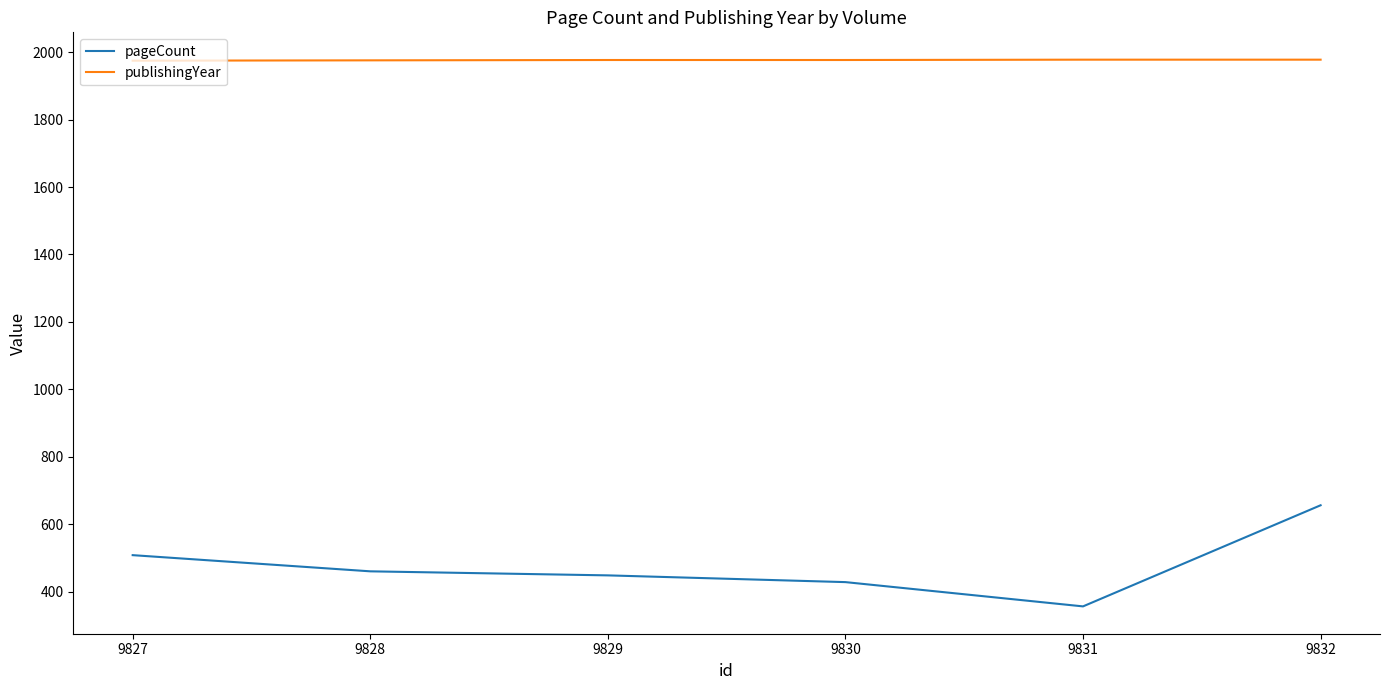

What is the spread (max minus min) of values at 9832?

1322